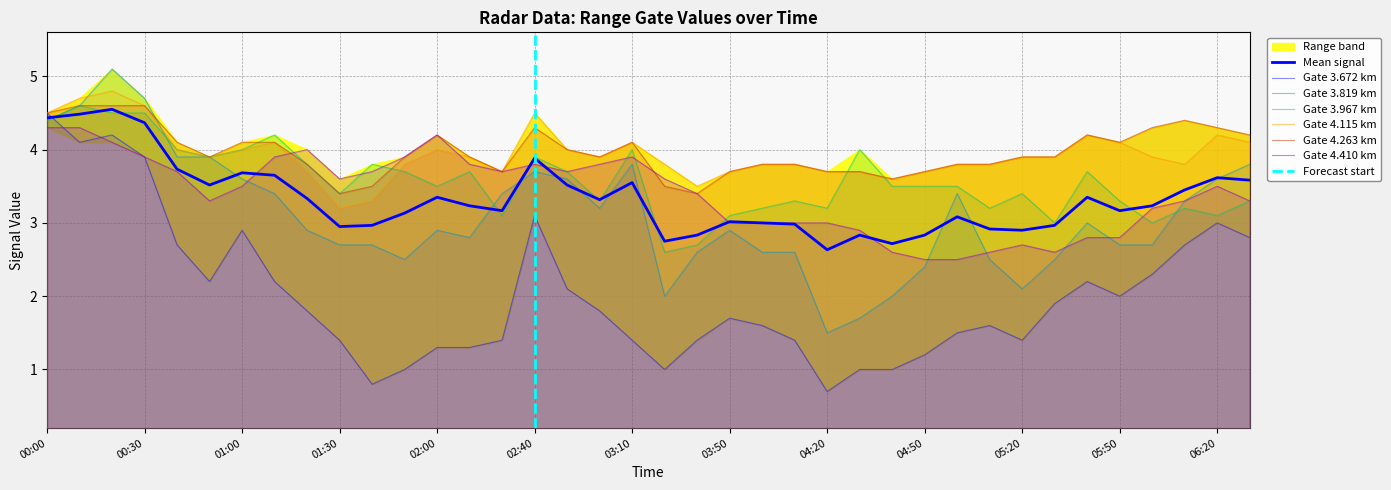

What is the average value of the 4.263 series?

4.0